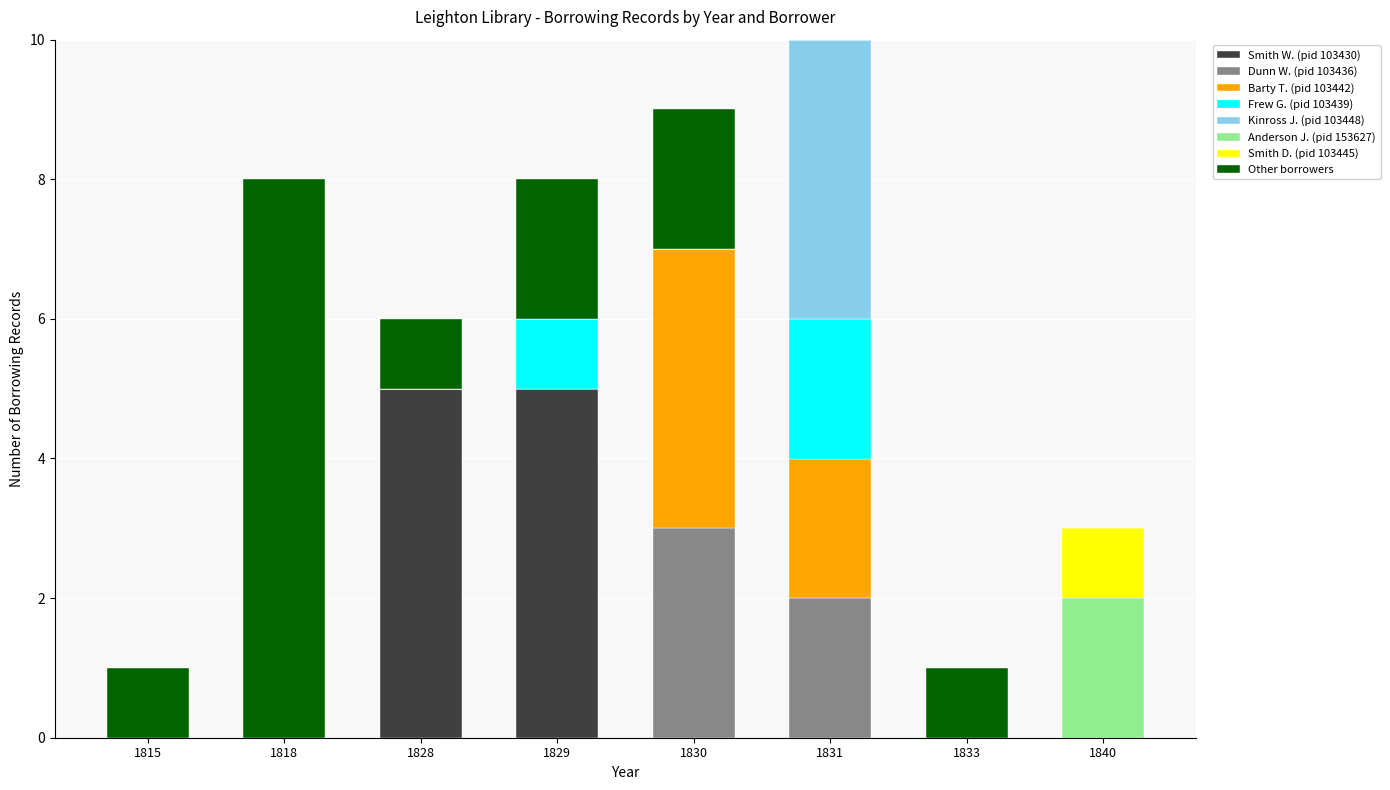

What is the sum of all Smith W. (pid 103430) values?

10